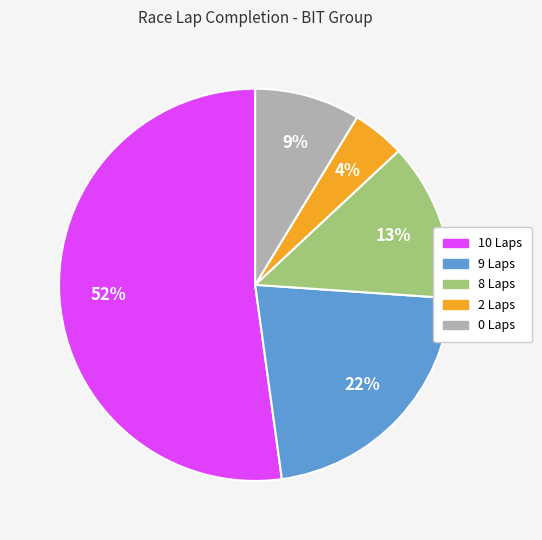

To the nearest percent, what is the average slice percentage?

20%